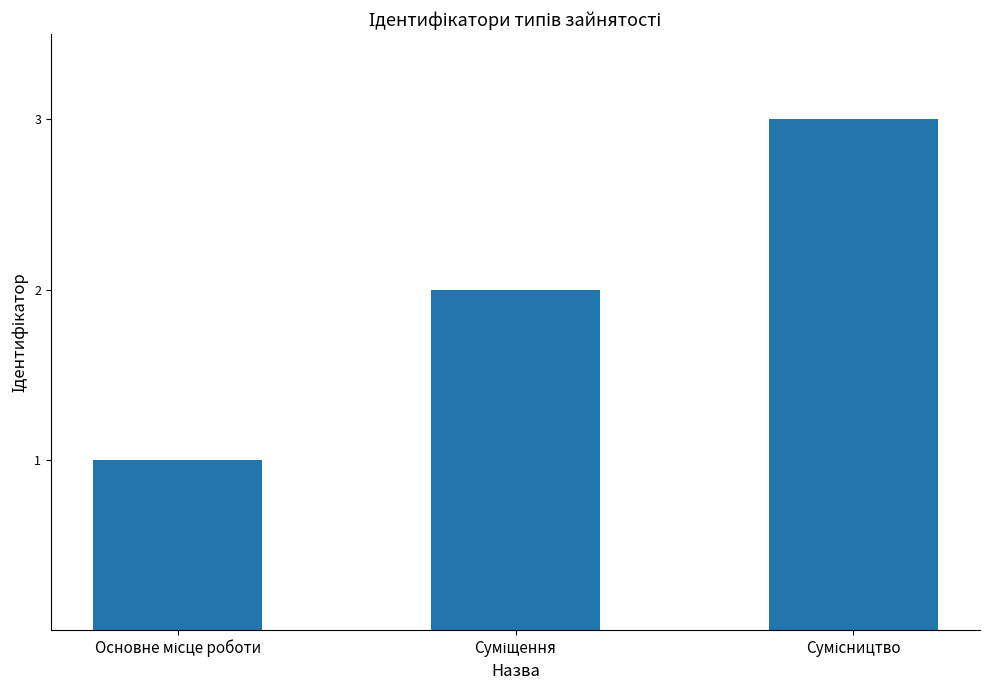

What is the smallest value displayed?

1